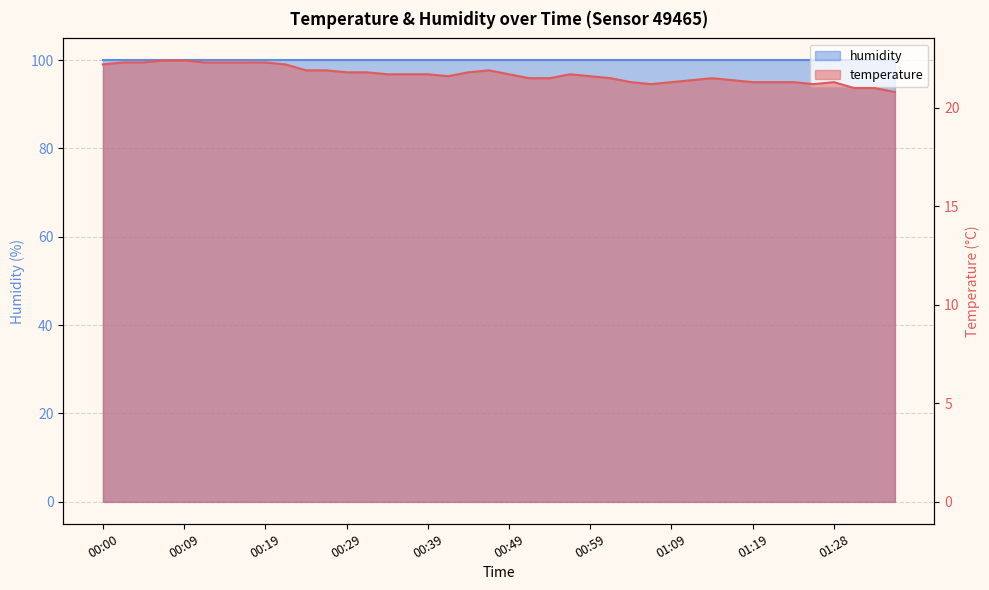

What is the label of the 5th point from the left?

00:09